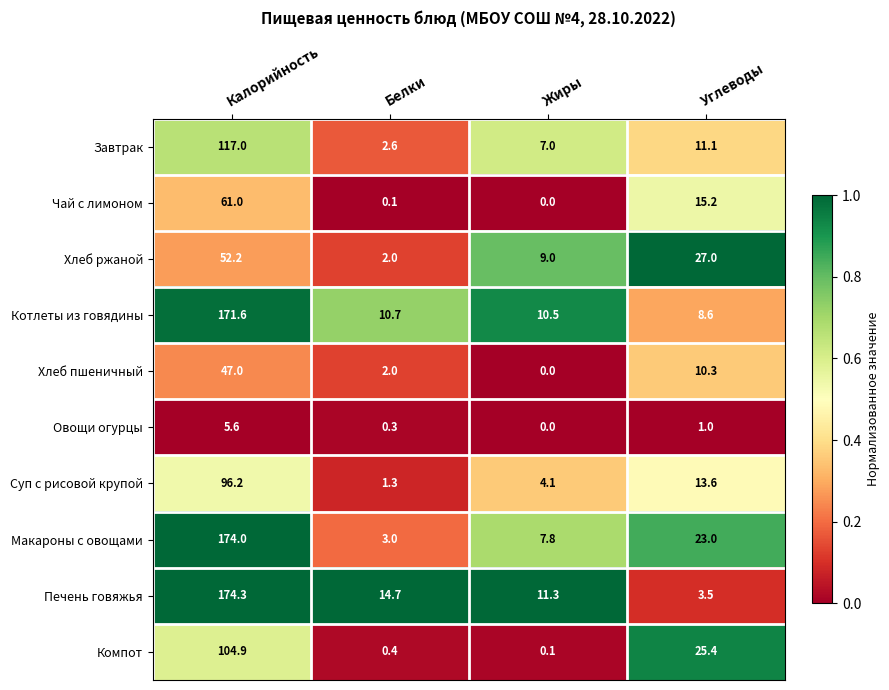

What is the maximum value shown in the chart?

174.3